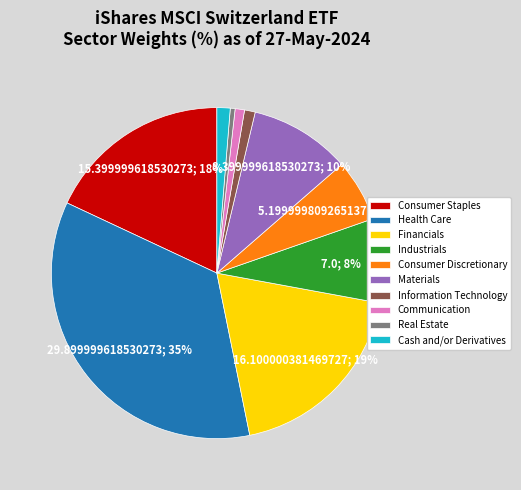

True or false: Cash and/or Derivatives accounts for 11% of the total.

False